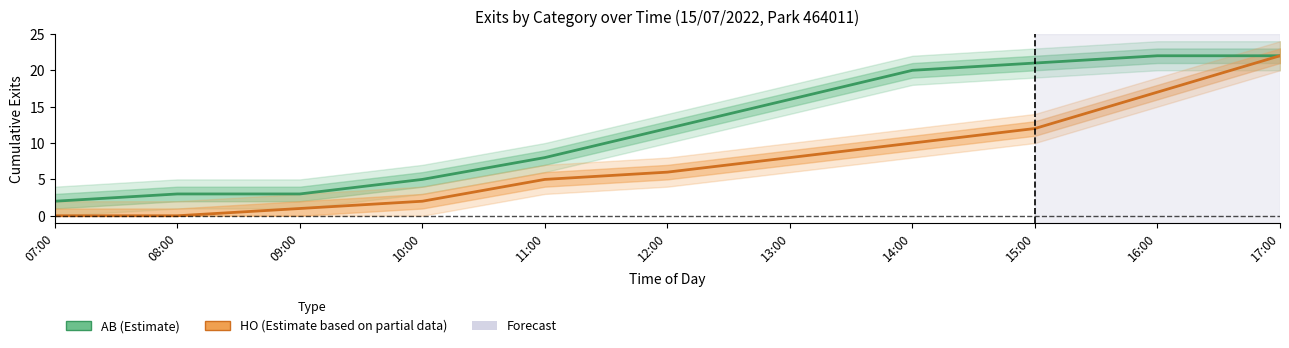

At which category is the sum across all series the highest?

17:00